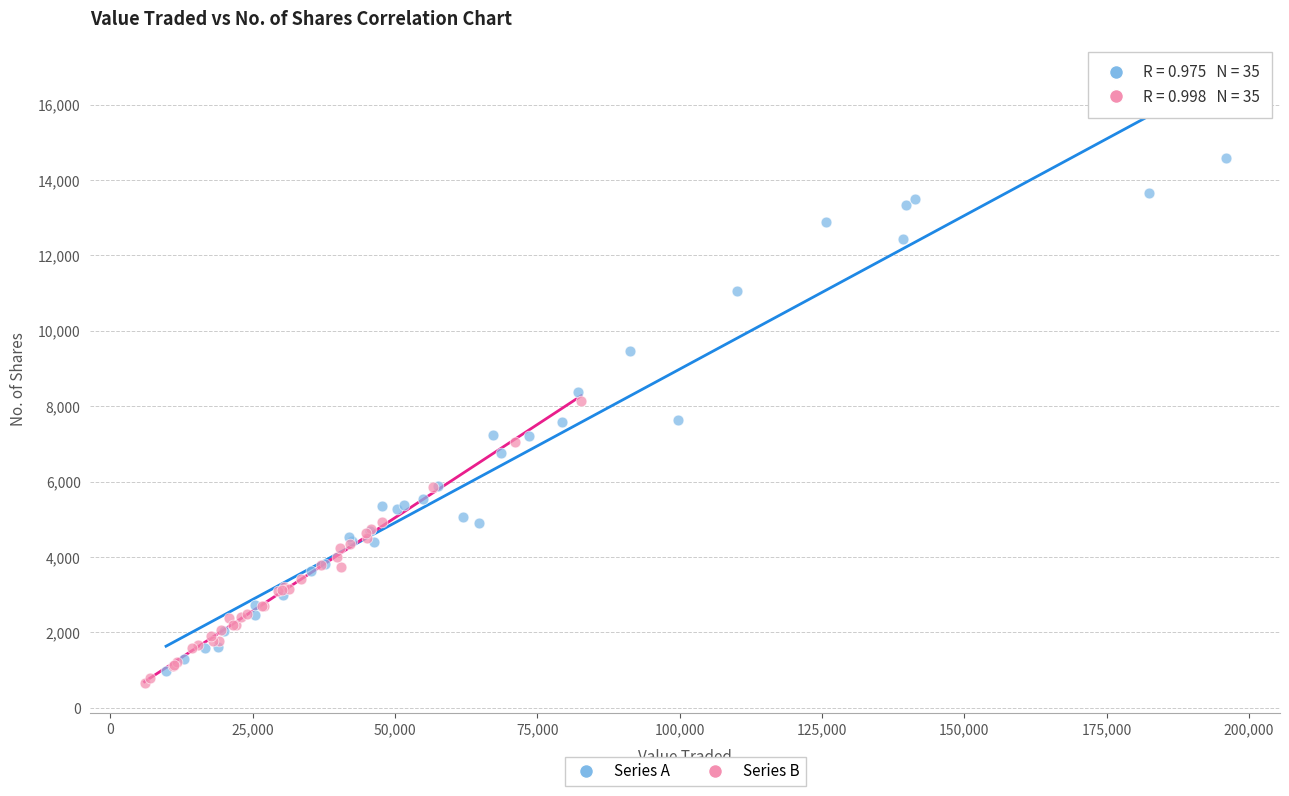

What are all the series names shown in the legend?

Series A, Series B